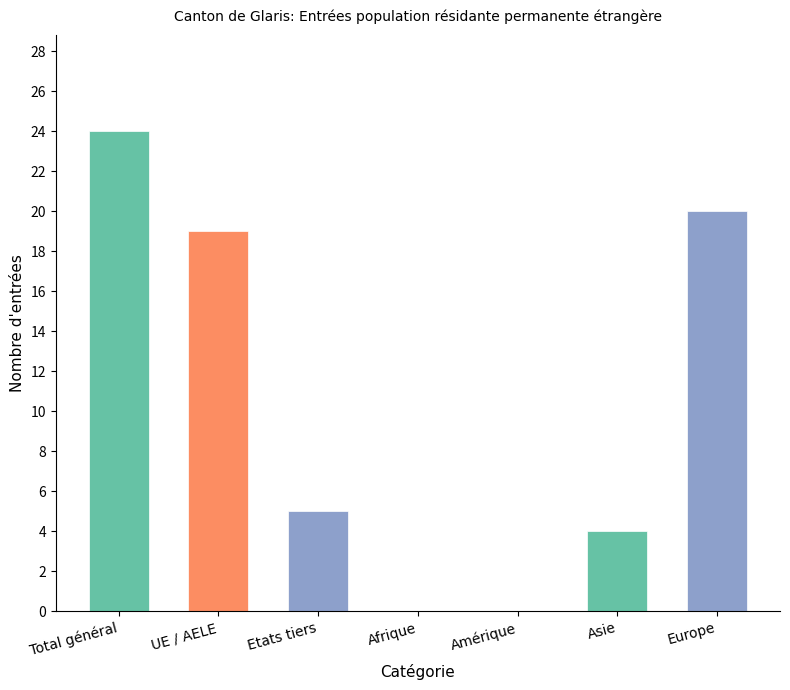

How many series are shown in this chart?

1